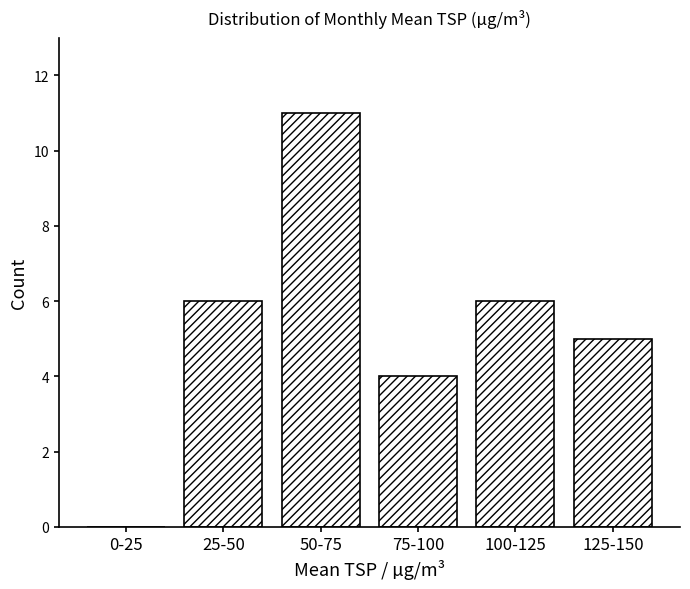

Reading left to right, list all the values displayed in this chart.

0-25=0	25-50=6	50-75=11	75-100=4	100-125=6	125-150=5